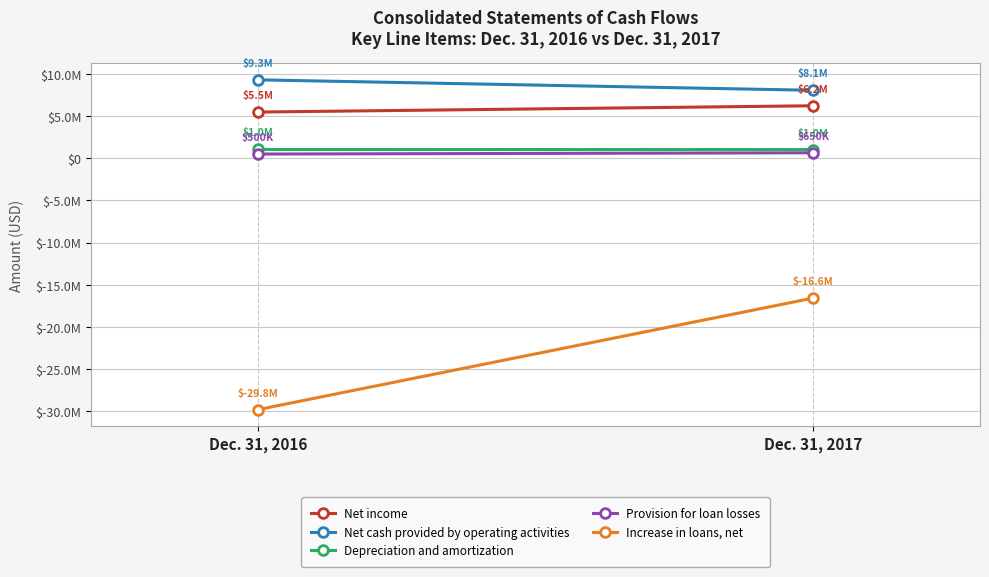

True or false: Net income has a value of 6231298 at Dec. 31, 2017.

True